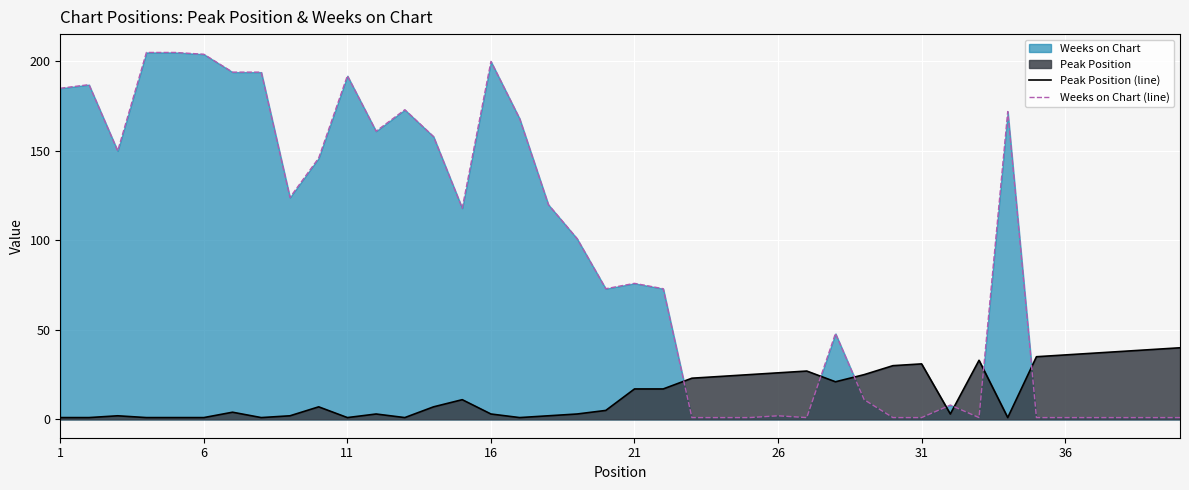

True or false: Weeks on Chart (line) has a value of 127 at 21.

False